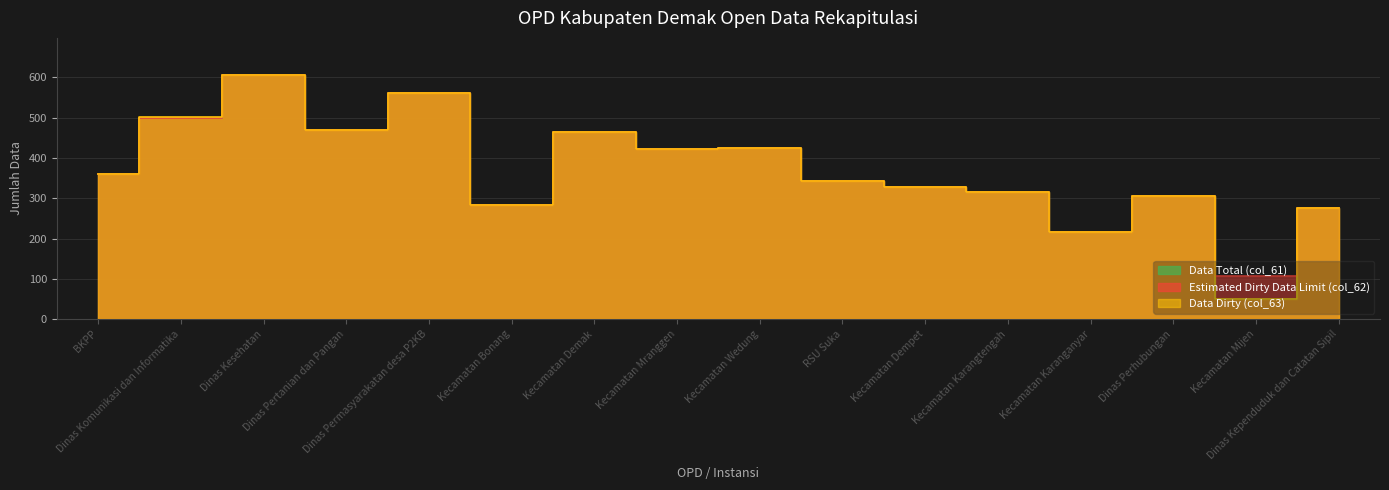

True or false: Data Total (col_61) and Data Dirty (col_63) intersect in this chart.

False